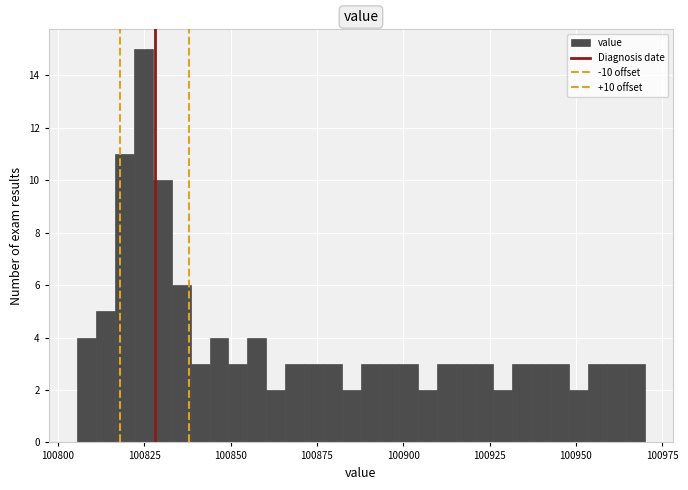

Around what value on the x-axis is the tallest bar? Give the approximate position of its centre, as read against the axis.

100825